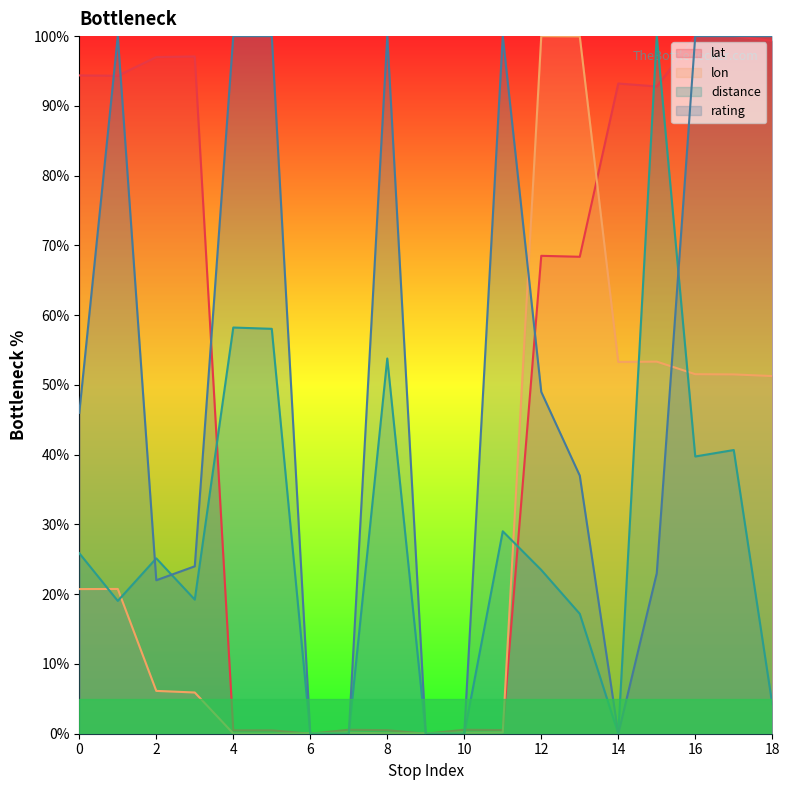

Which series has the largest total across all categories?

lat (line)